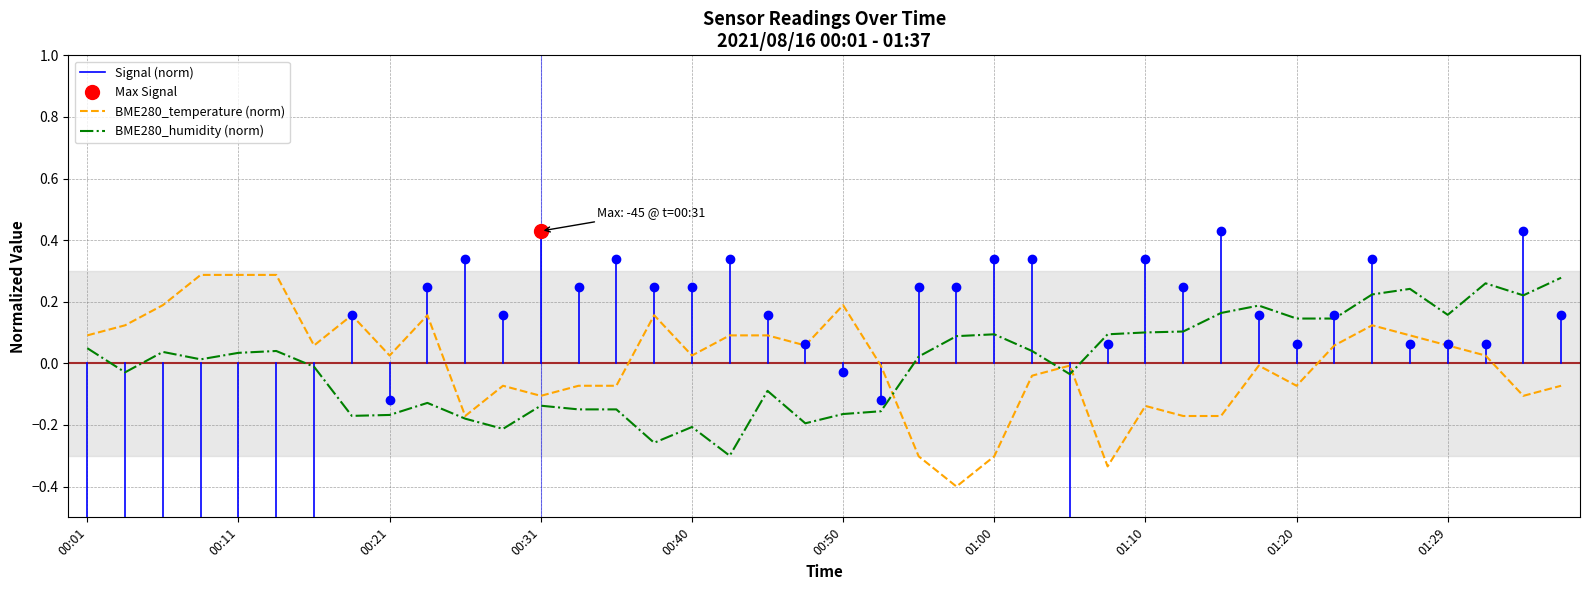

Where is the first local minimum for BME280_humidity?

00:04